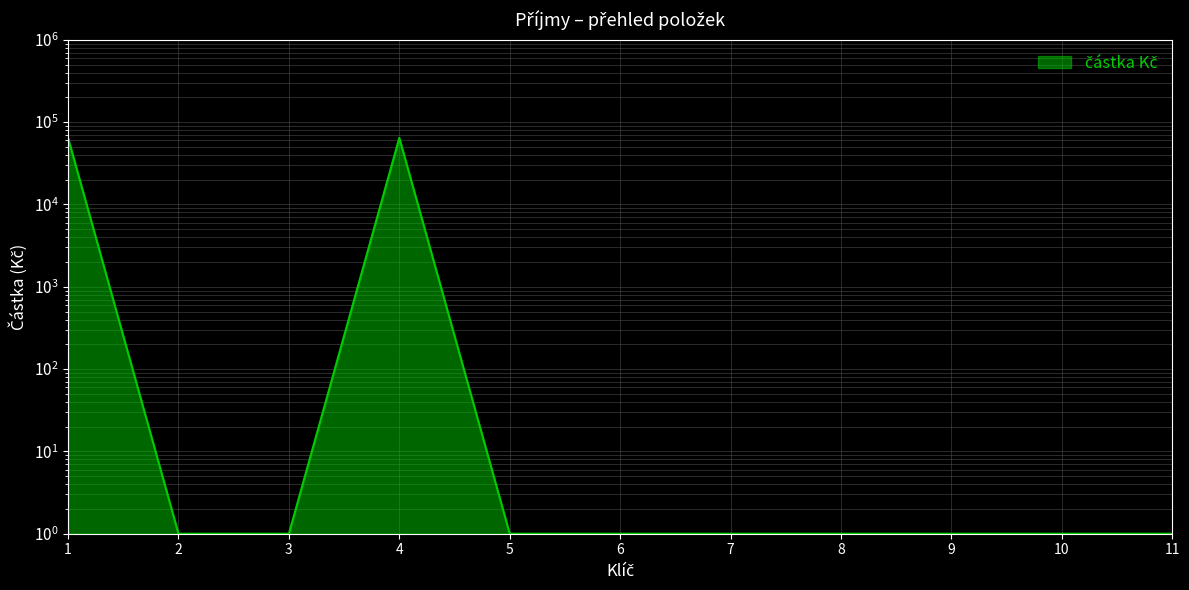

How many data points does each series have?

11